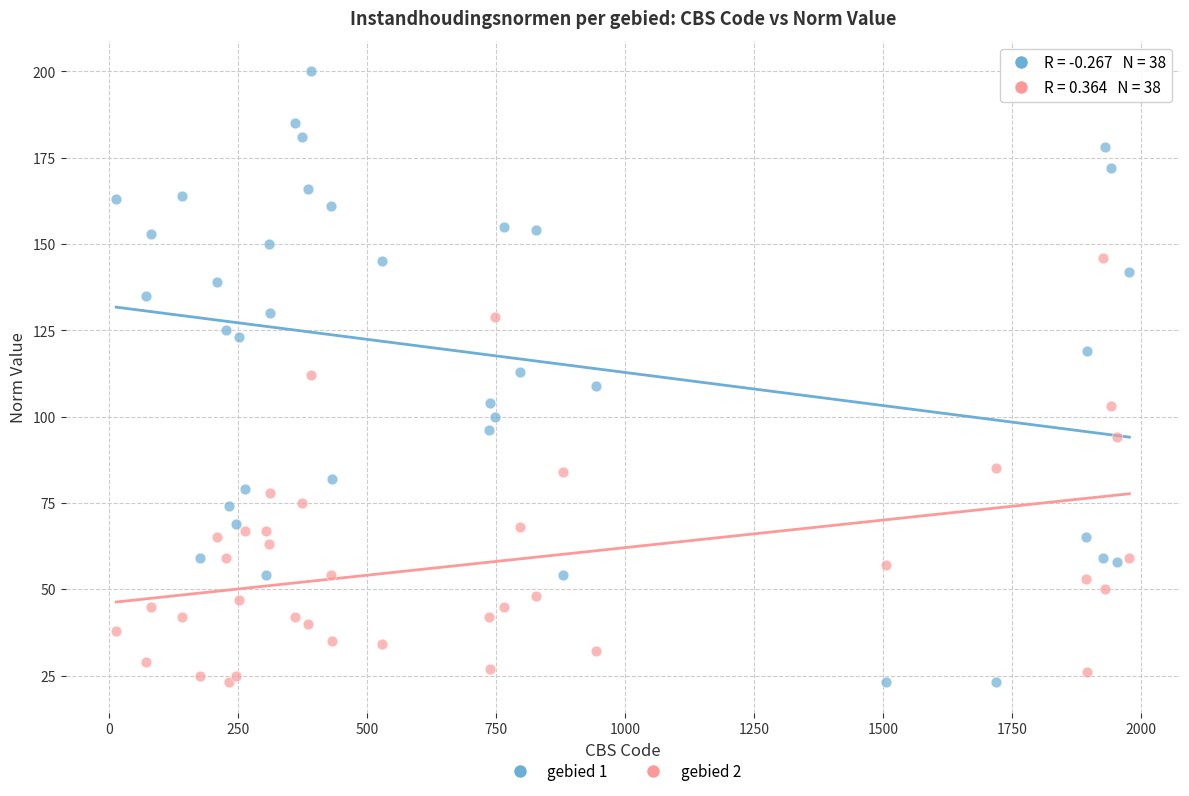

Which series has the widest spread of Y values?

gebied 1